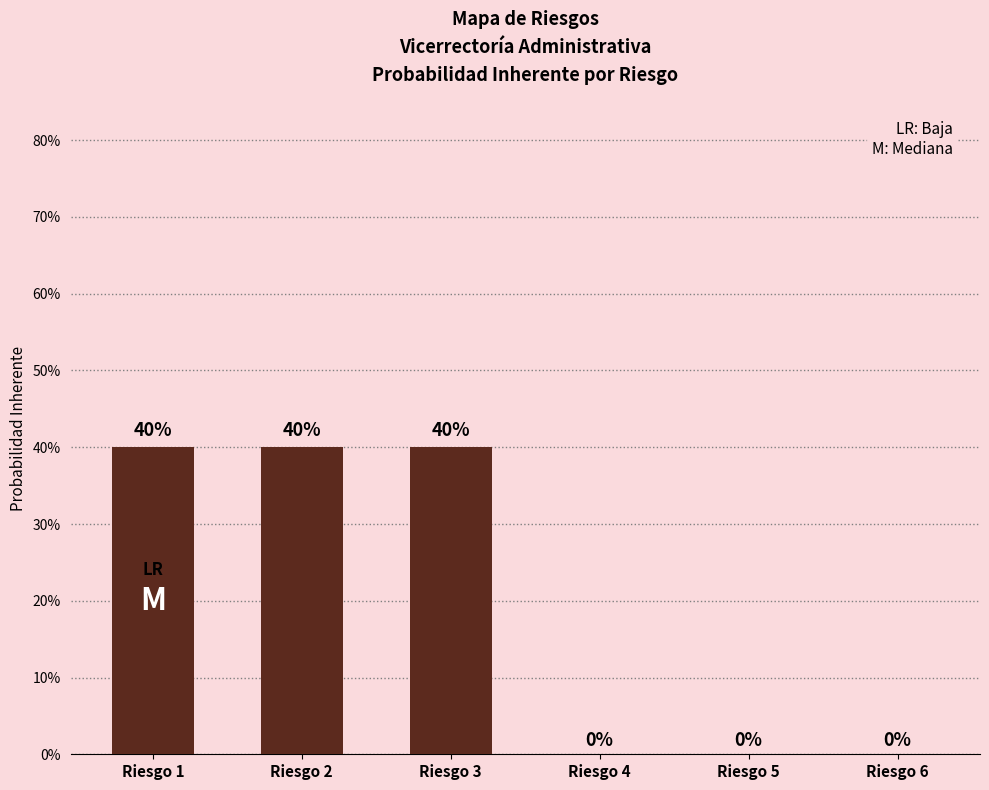

Are the bars horizontal?

No